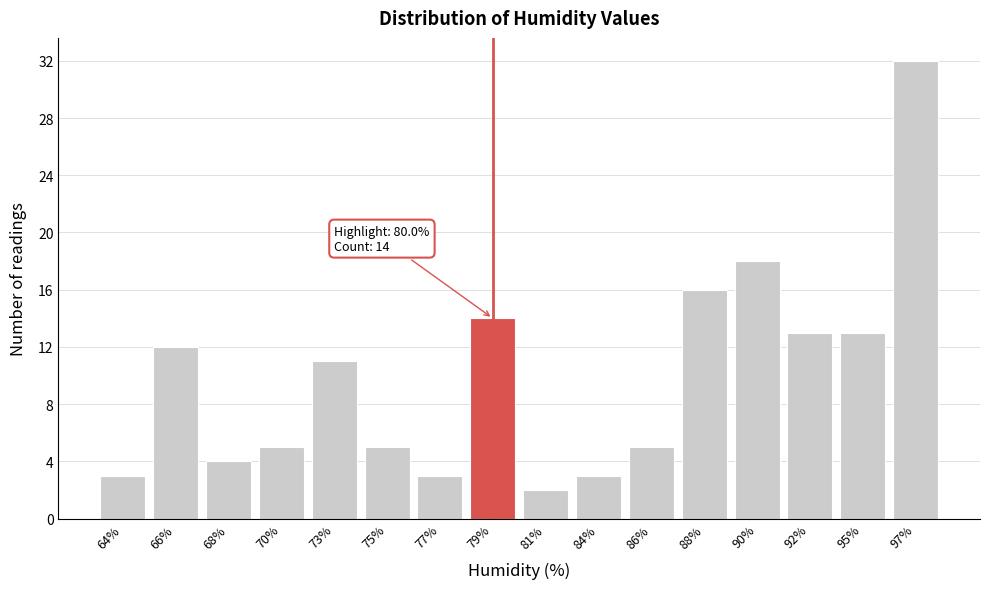

Reading left to right, list all the values displayed in this chart.

64%=3	66%=12	68%=4	70%=5	73%=11	75%=5	77%=3	79%=14	81%=2	84%=3	86%=5	88%=16	90%=18	92%=13	95%=13	97%=32